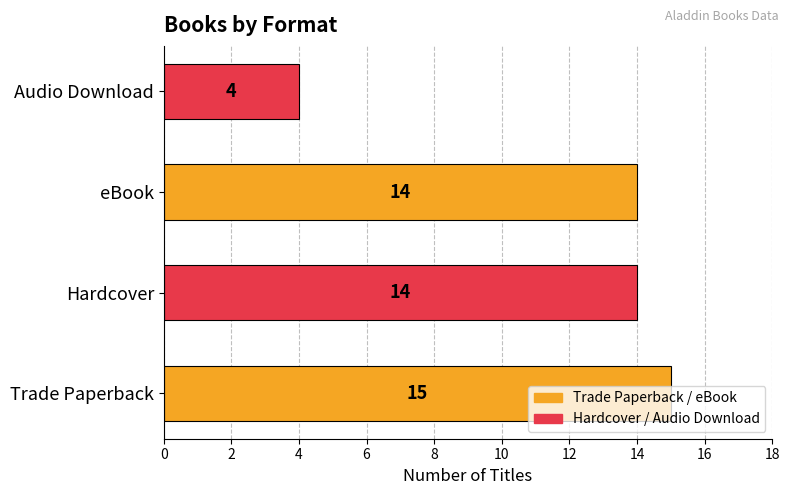

True or false: the data shows 23 at Trade Paperback.

False